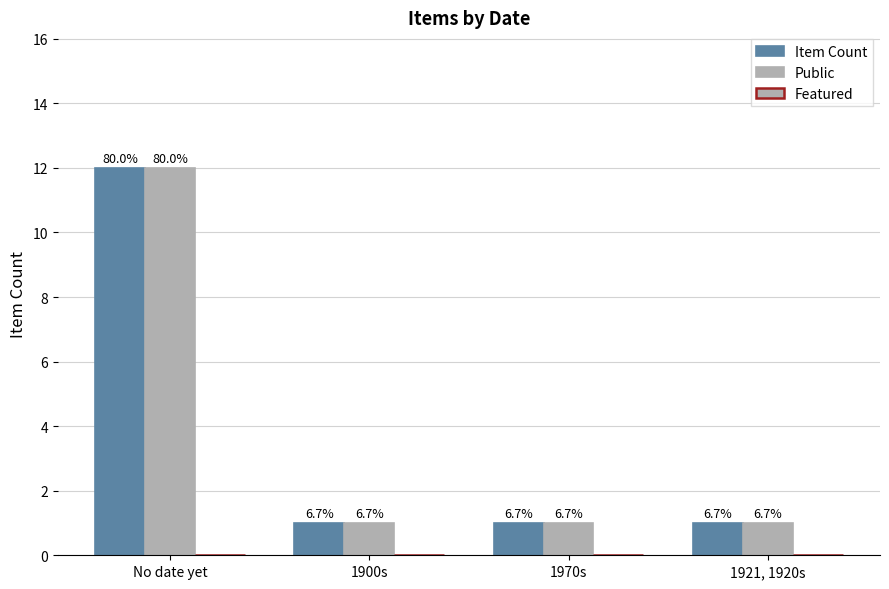

What is the maximum value for Item Count?

12